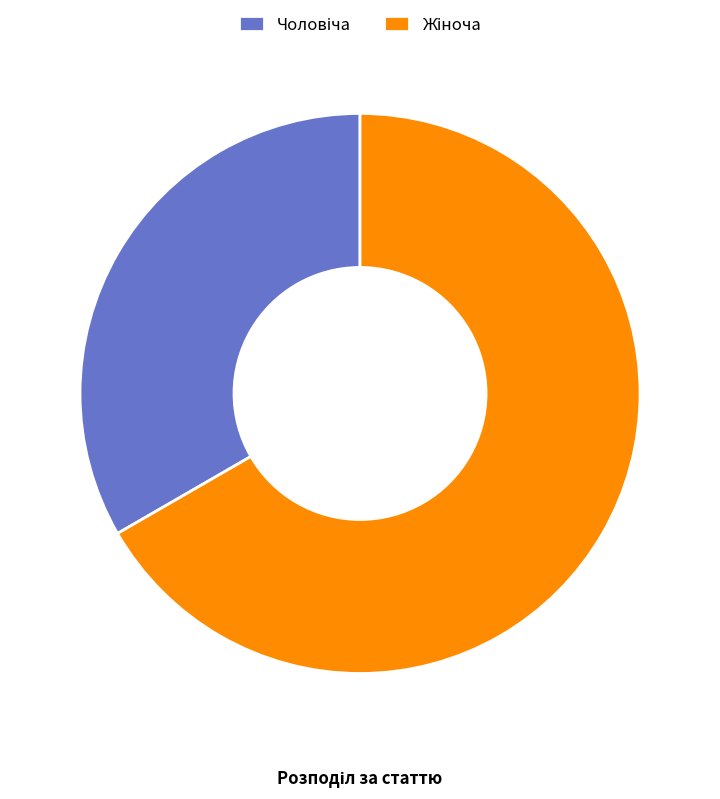

How many slices are in this pie chart?

2